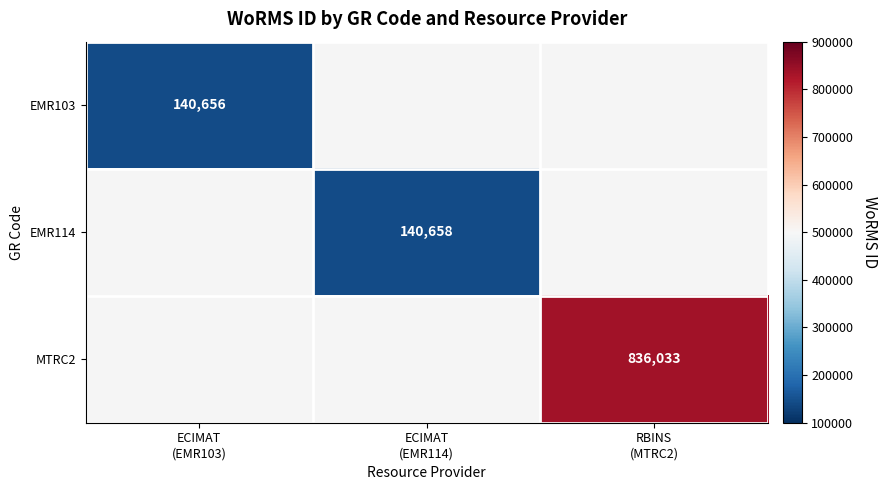

What is the highest value of the EMR103 series?

140656.0